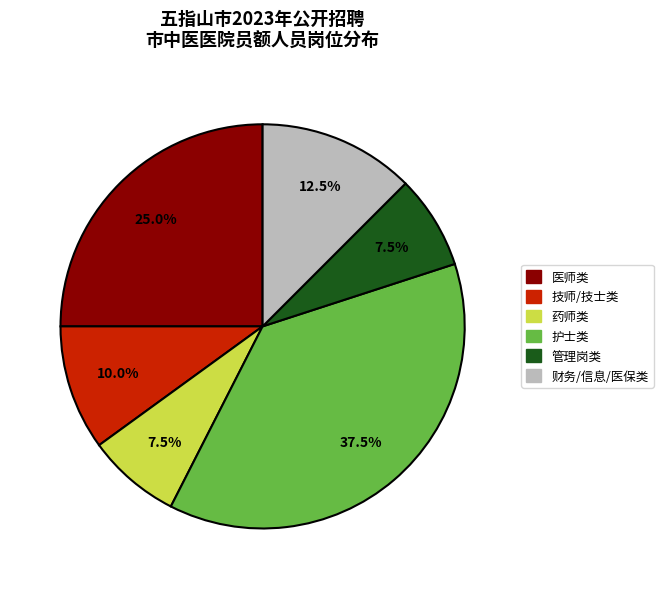

Count the number of slices in the pie.

6